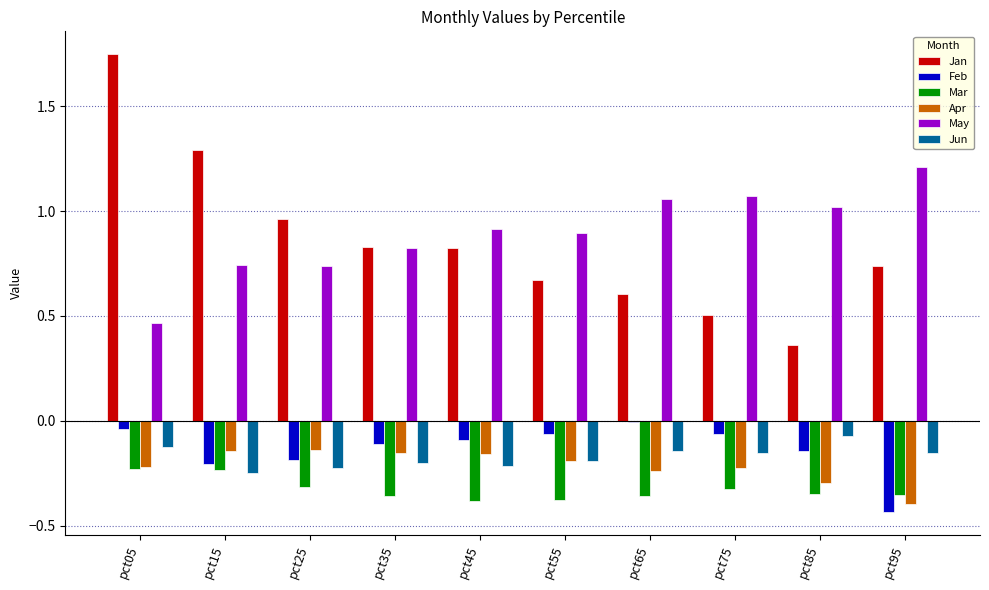

At which category is the sum across all series the highest?

pct05